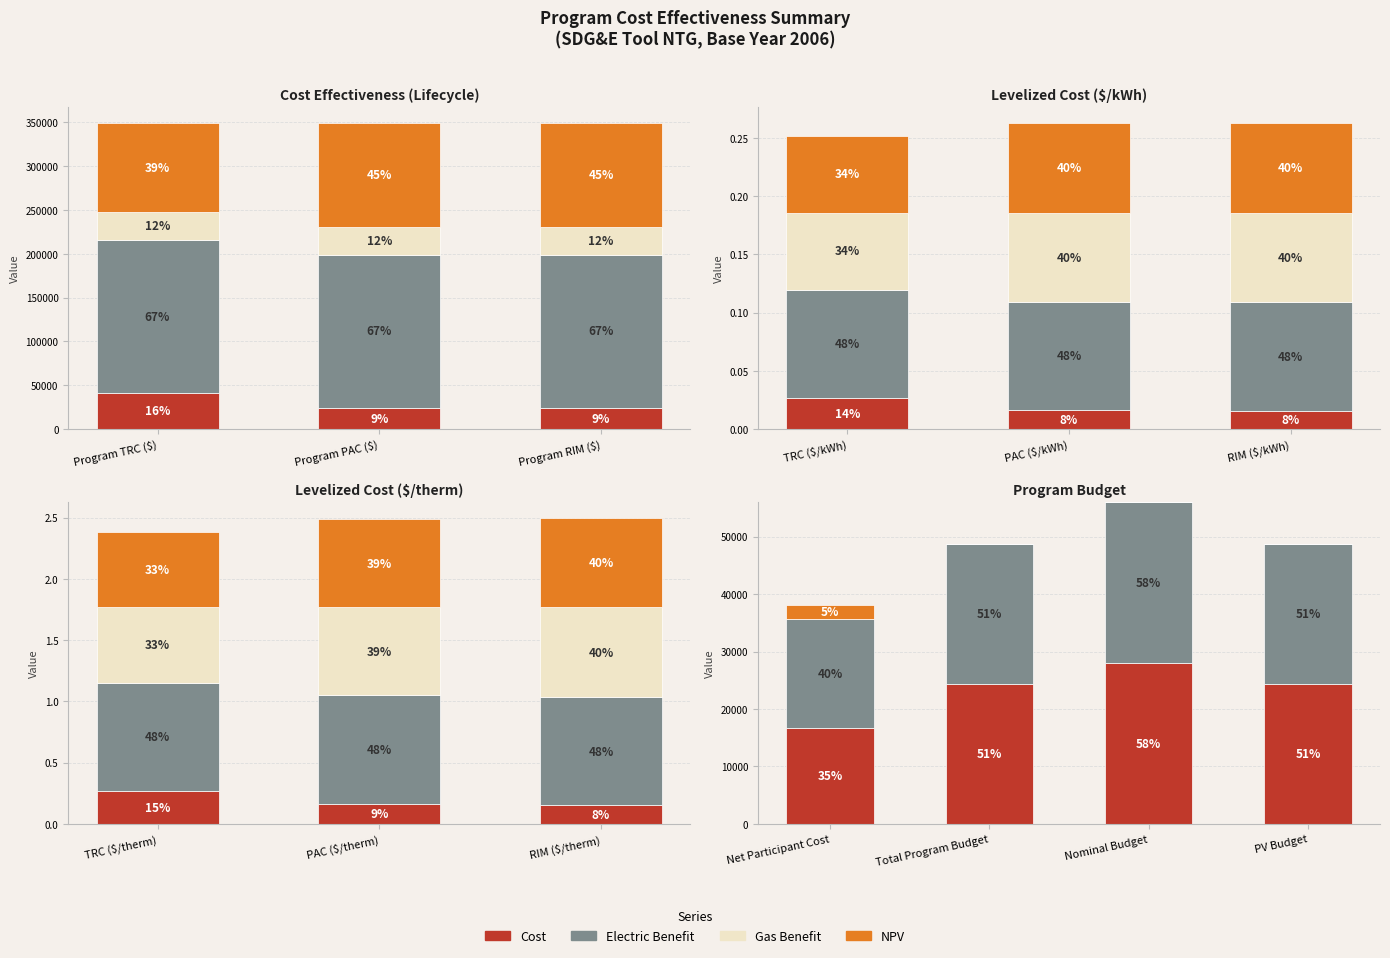

Which category has the lowest value in the Electric Benefit series?

Net Participant Cost